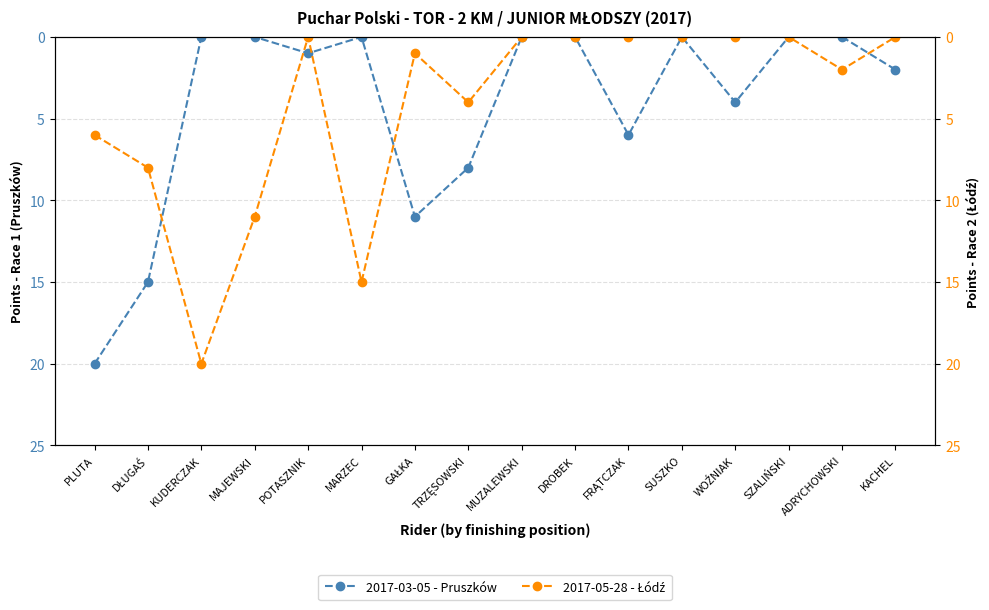

The 2017-03-05 - Pruszków series shows -8 at DROBEK. True or false?

False